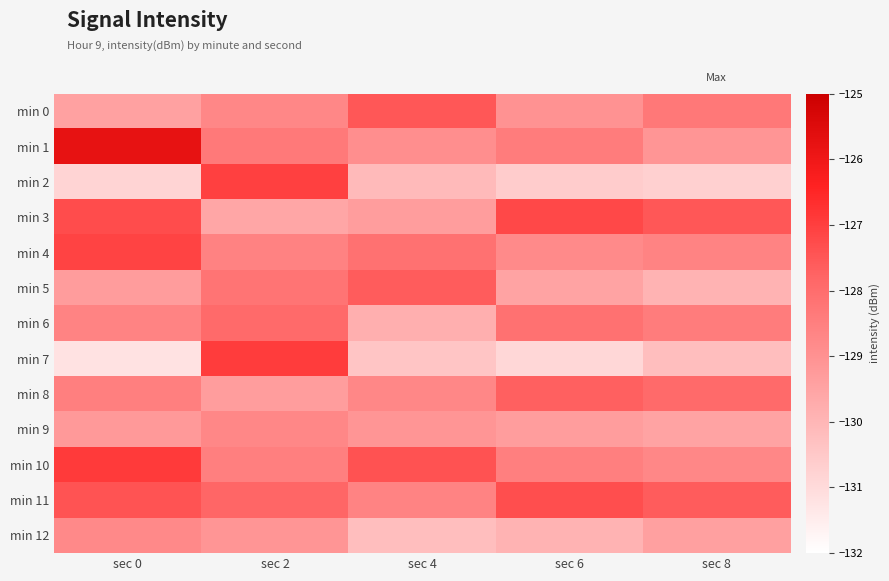

Rank the series by their maximum value, from highest to lowest.

min 1, min 10, min 7, min 2, min 4, min 3, min 11, min 0, min 5, min 8, min 6, min 9, min 12